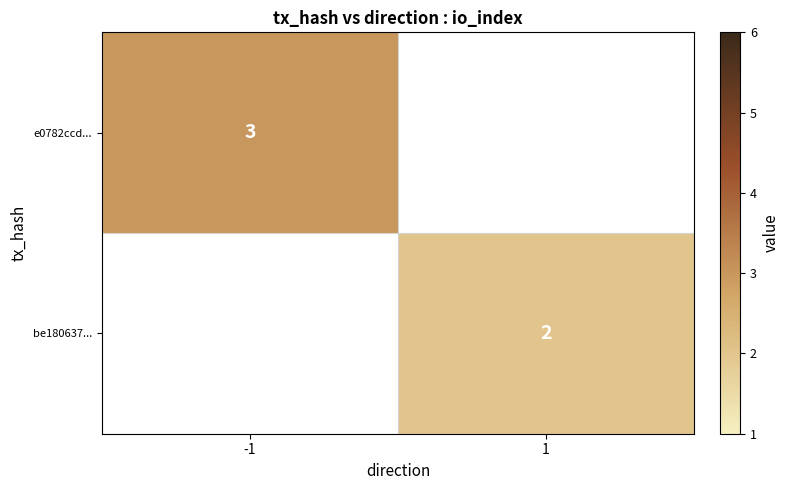

Between 1 and -1, which is larger?

-1